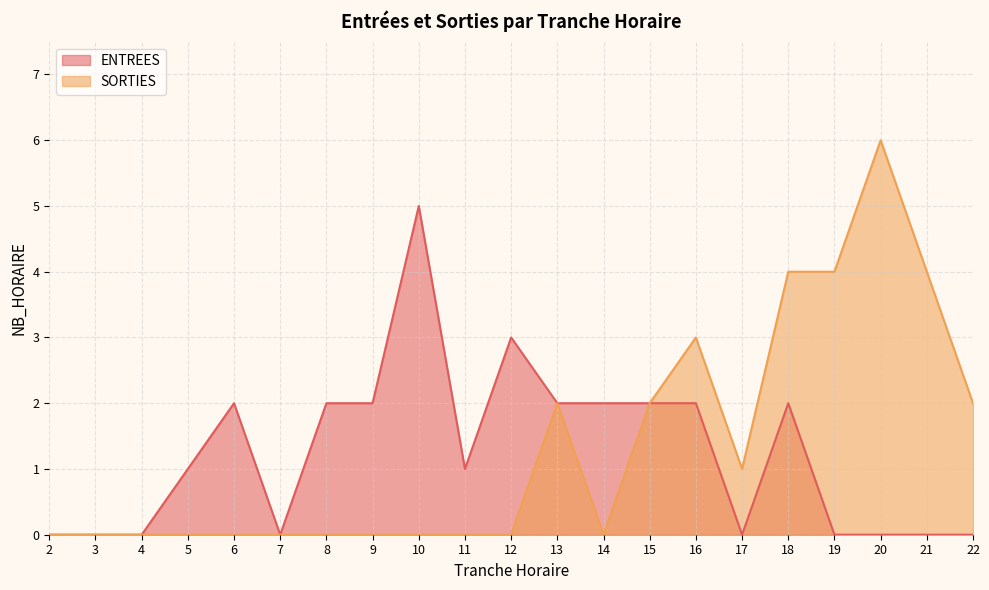

True or false: ENTREES and SORTIES intersect in this chart.

False